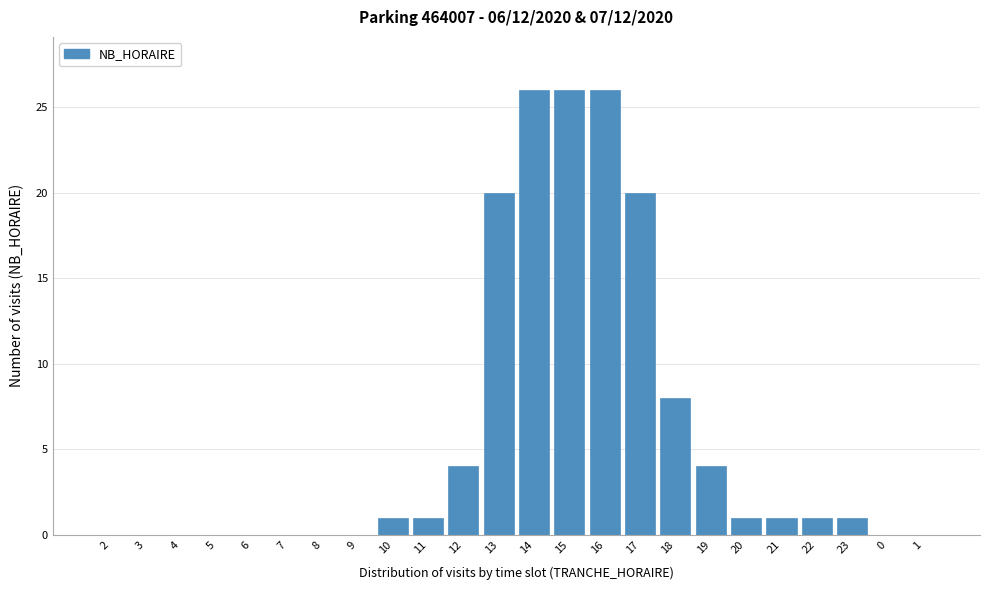

Reading left to right, transcribe all the data shown in this chart.

2=0	3=0	4=0	5=0	6=0	7=0	8=0	9=0	10=1	11=1	12=4	13=20	14=26	15=26	16=26	17=20	18=8	19=4	20=1	21=1	22=1	23=1	0=0	1=0